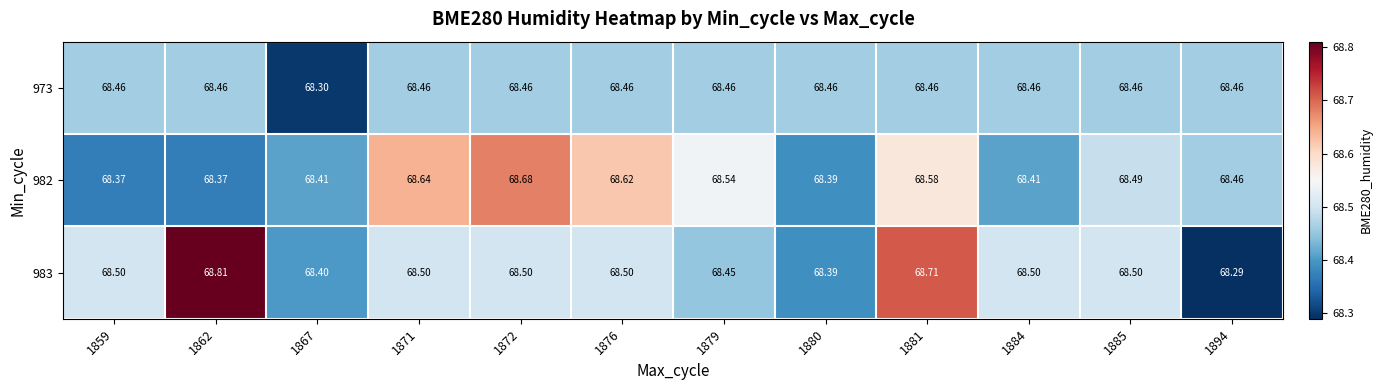

Is the value of 973 at 1885 greater than the value of 982 at 1884?

Yes